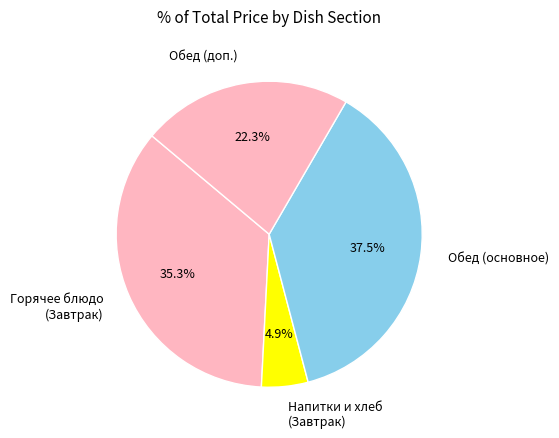

Which slice is the smallest?

Напитки и хлеб (Завтрак)